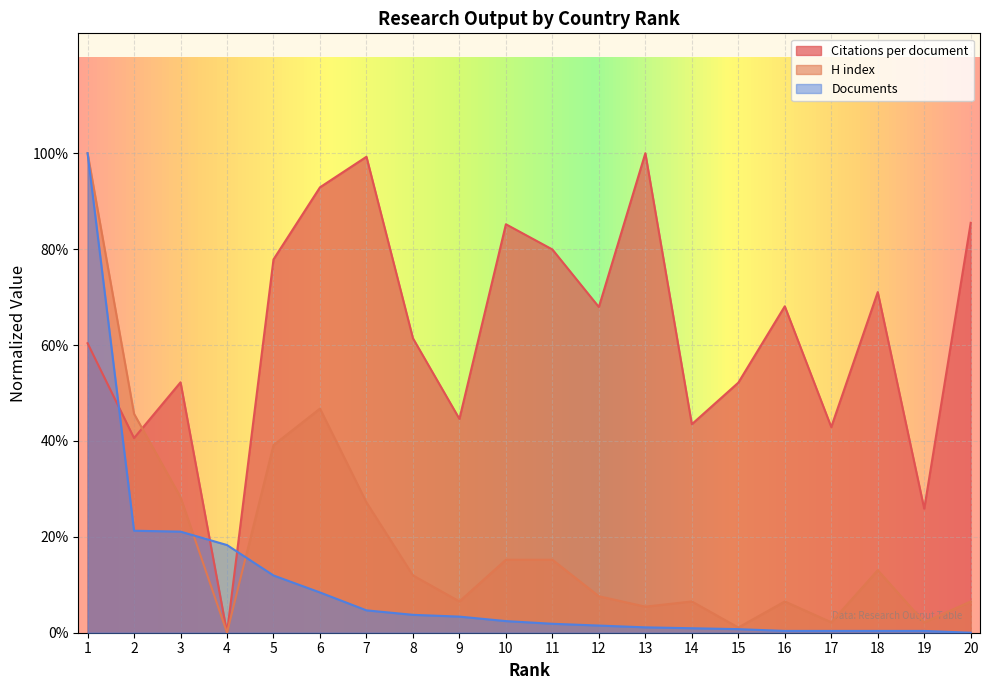

What is the sum of the H index values at 10 and 5?

0.5